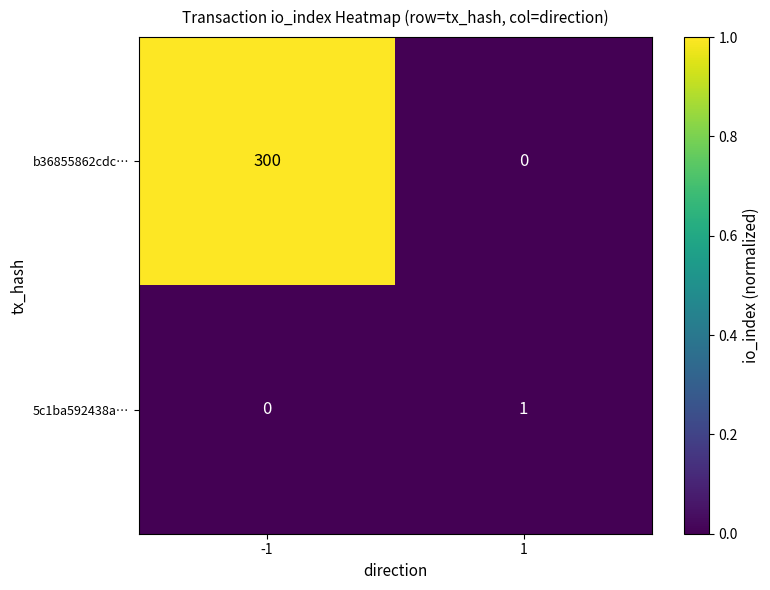

At how many categories does at least one series exceed 0?

2